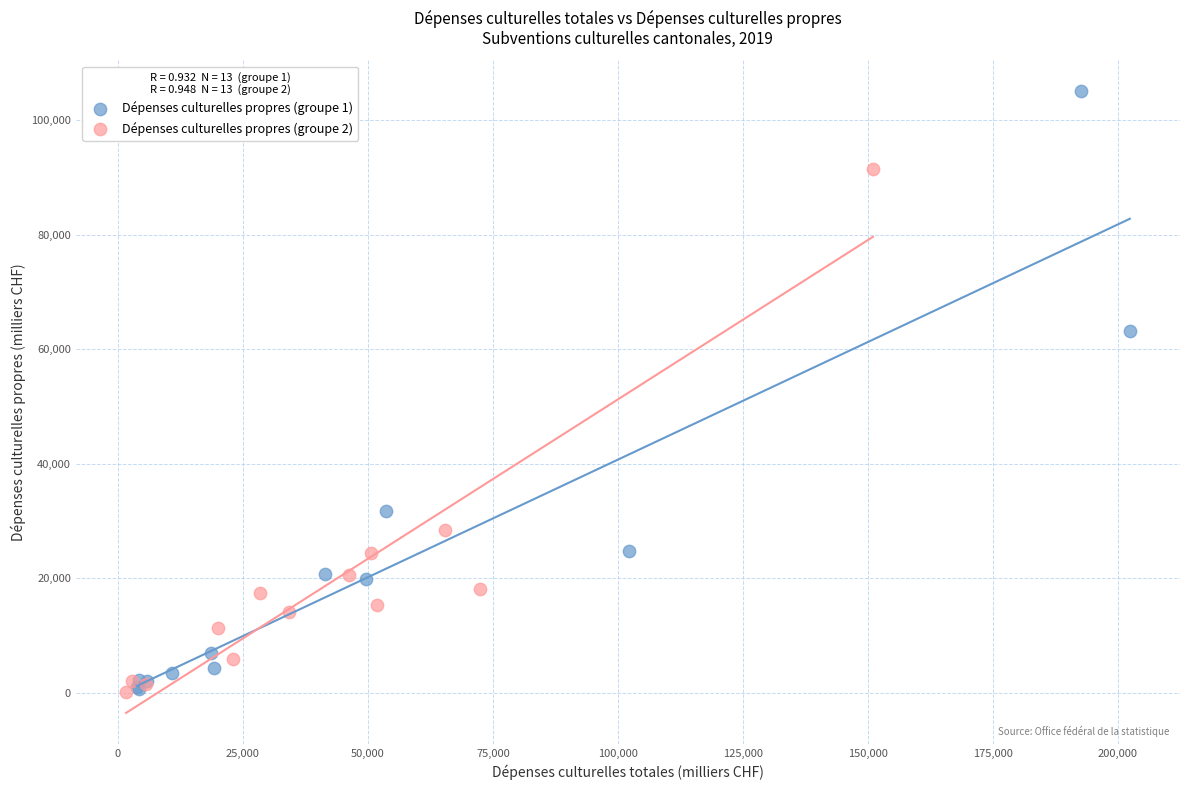

Which series contains the highest Y value?

Dépenses culturelles propres (groupe 1)